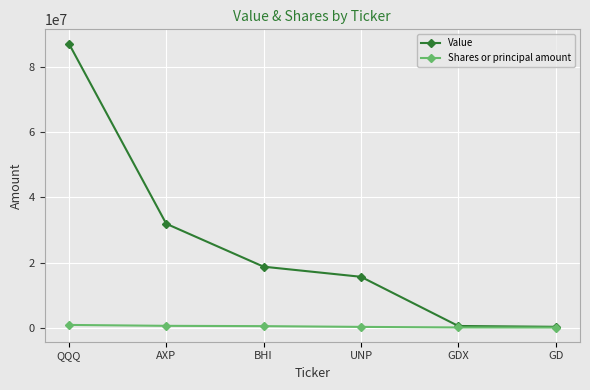

What is the value of the Value point at the 5th from the left?

477000